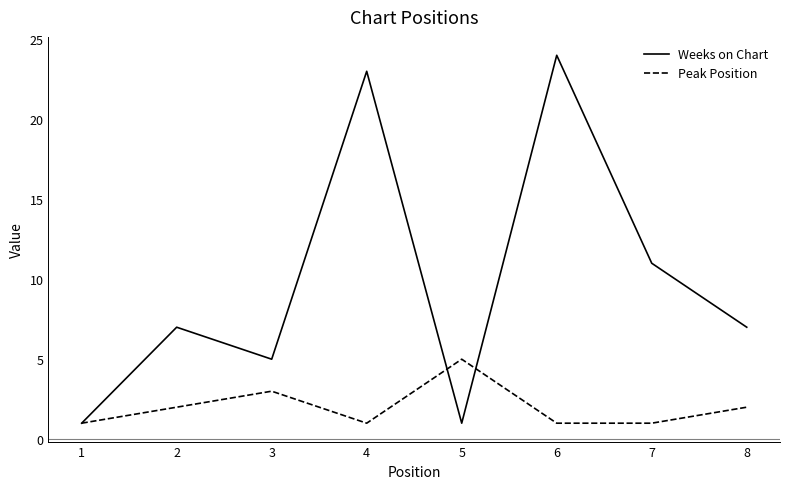

What is the difference between the maximum and minimum values in the Weeks on Chart series?

23